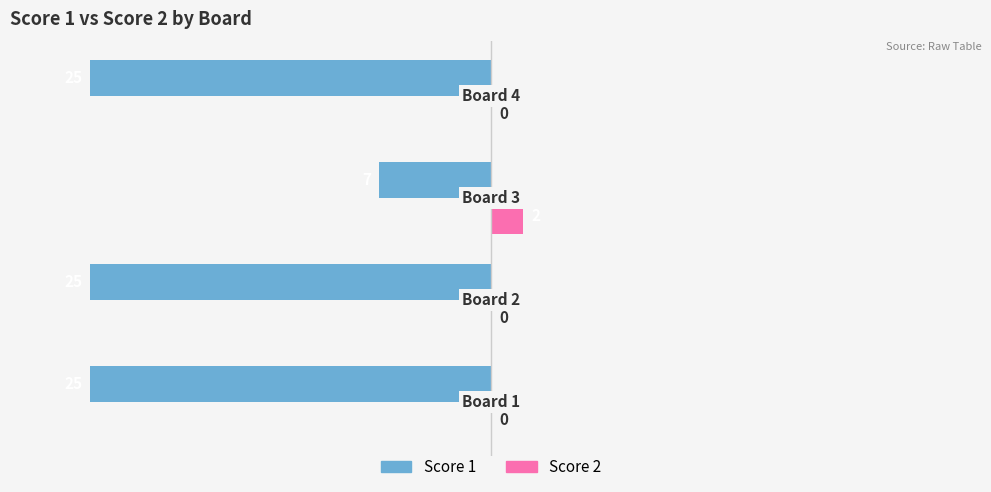

How many Score 1 values are between -25 and -7?

4